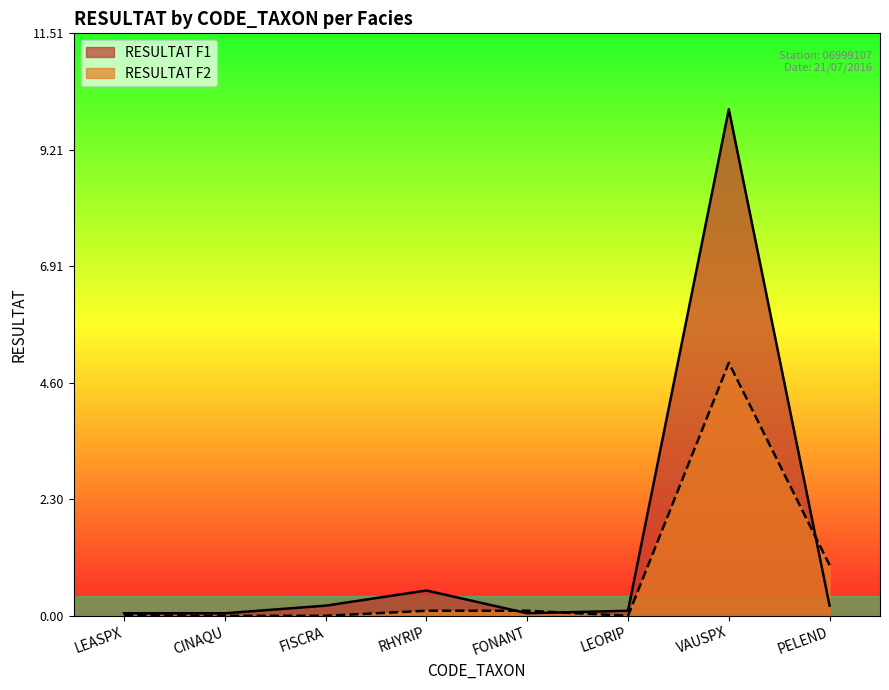

What is the label of the 6th point from the right?

FISCRA